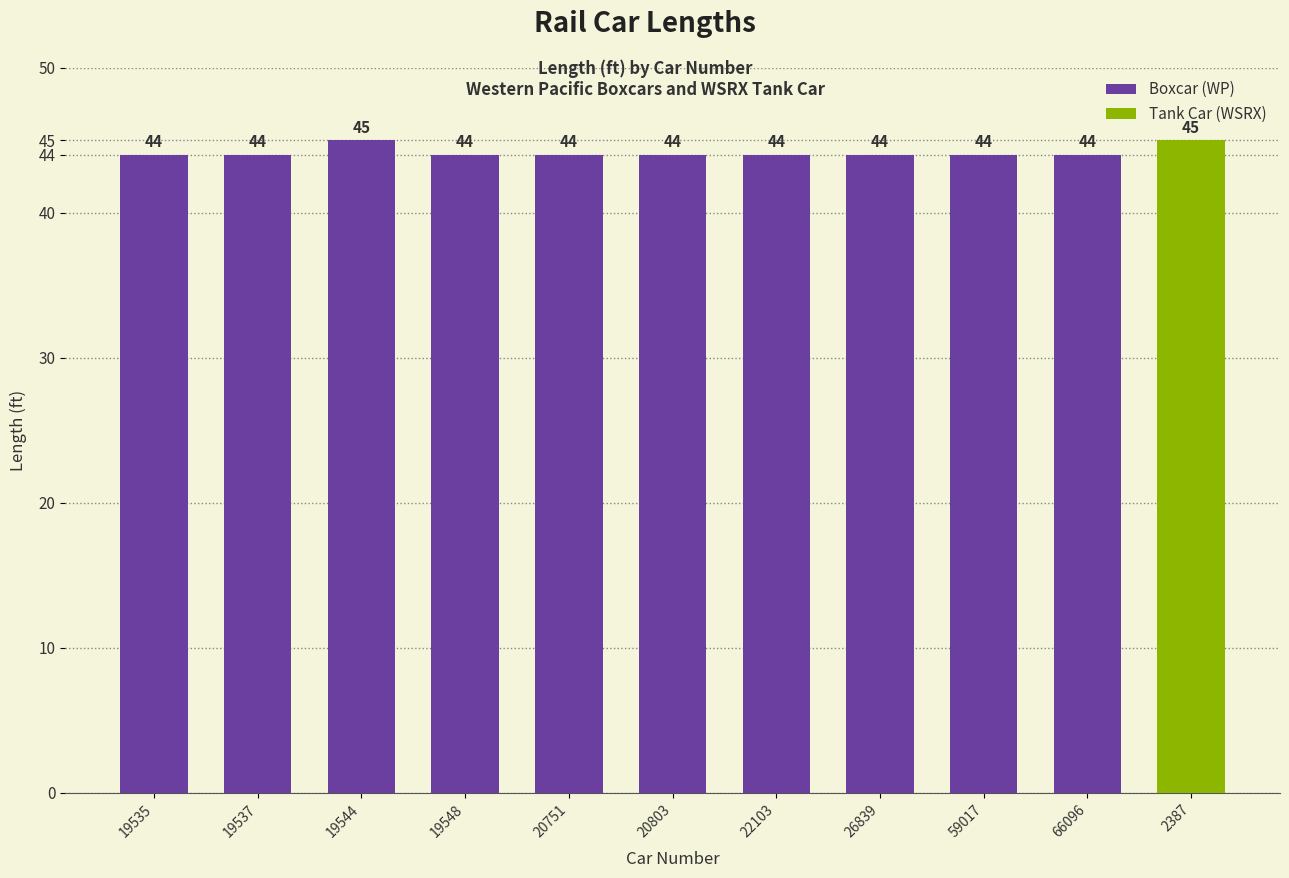

The chart shows a value of 44 at 26839. True or false?

True